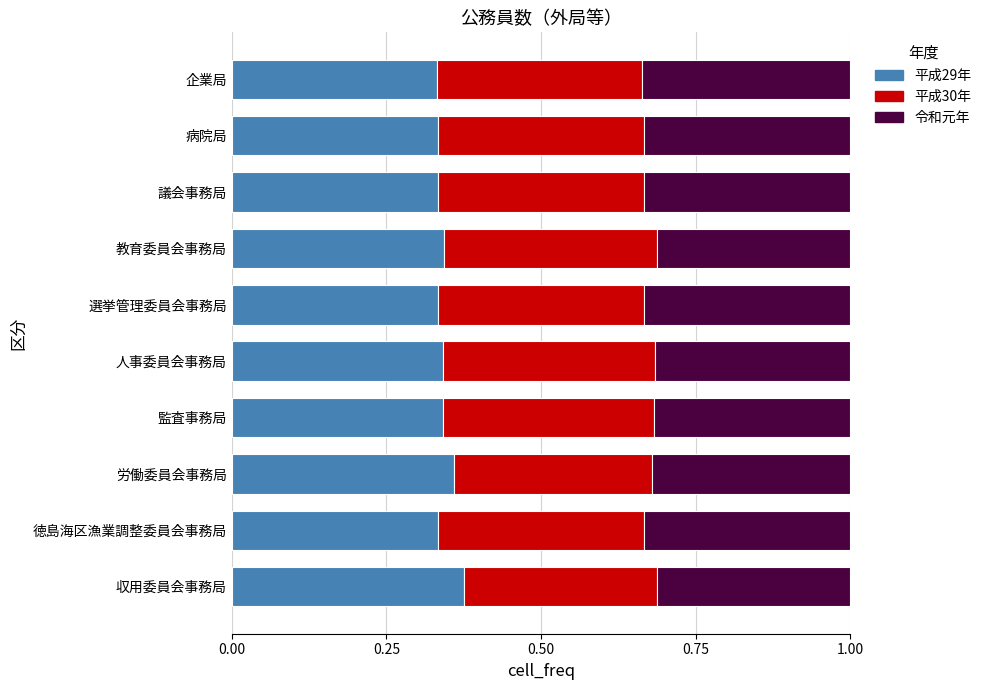

What is the total value across all series at 教育委員会事務局?

1.0